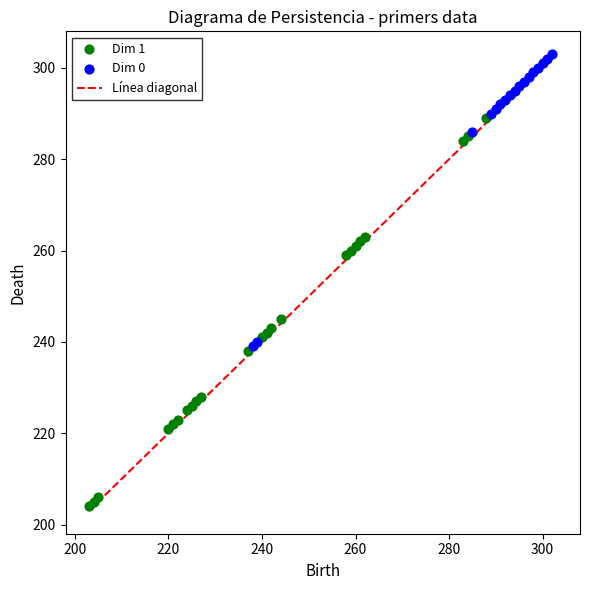

Which series has the largest Y range (max minus min)?

Dim 1